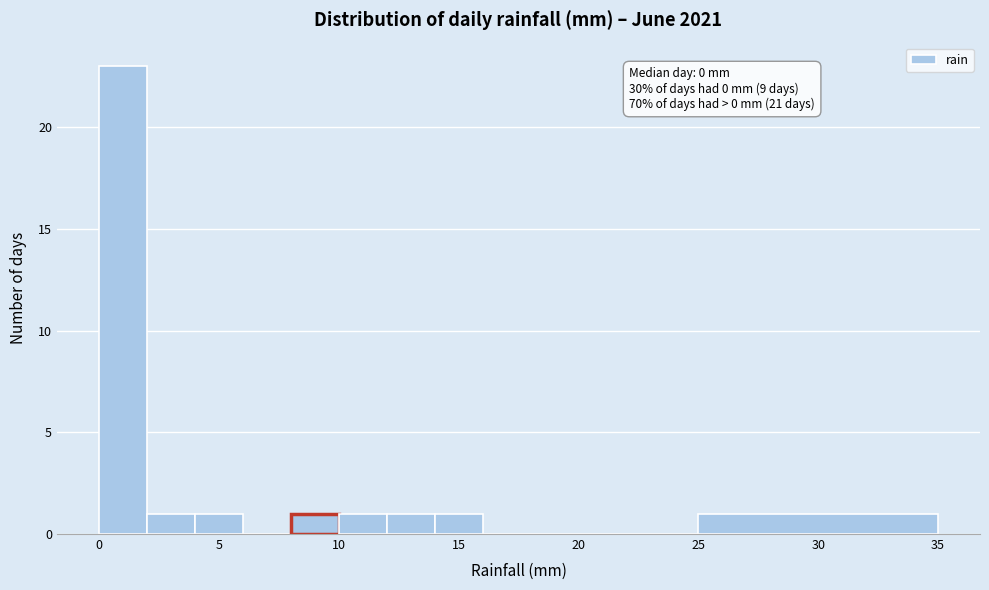

Which range on the x-axis has the tallest bar?

0 to 2